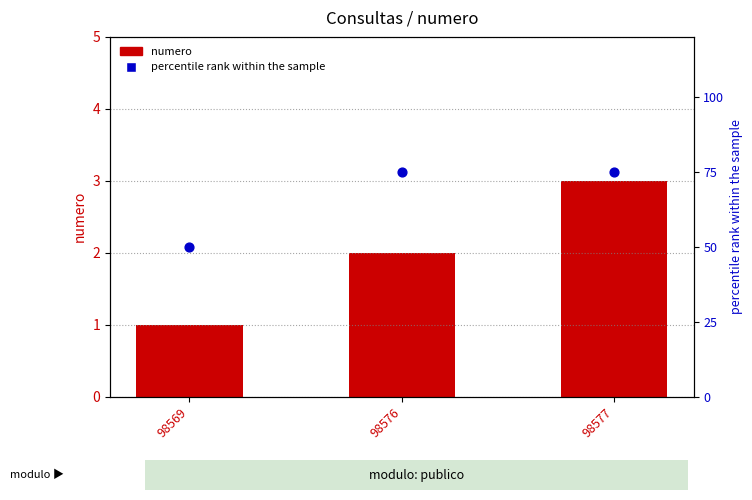

Which series has the largest total across all categories?

numero